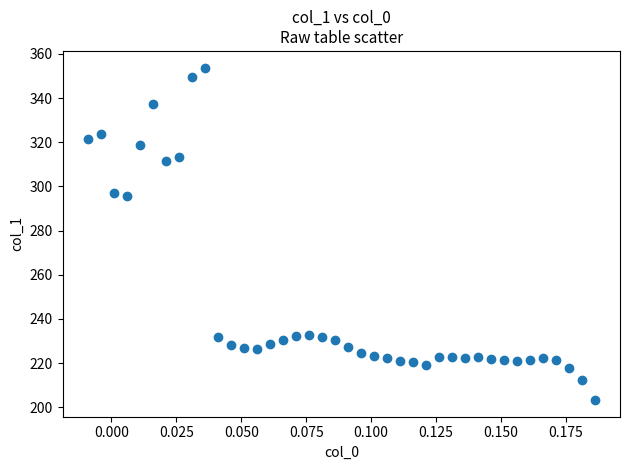

What is the range of Y values (max minus min)?

150.5